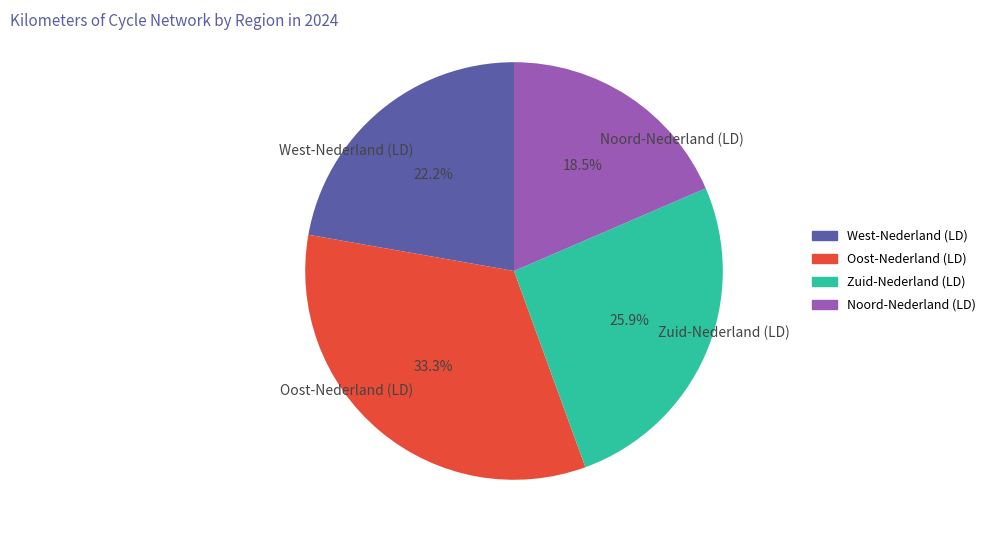

Between Noord-Nederland (LD) and Oost-Nederland (LD), which is larger?

Oost-Nederland (LD)